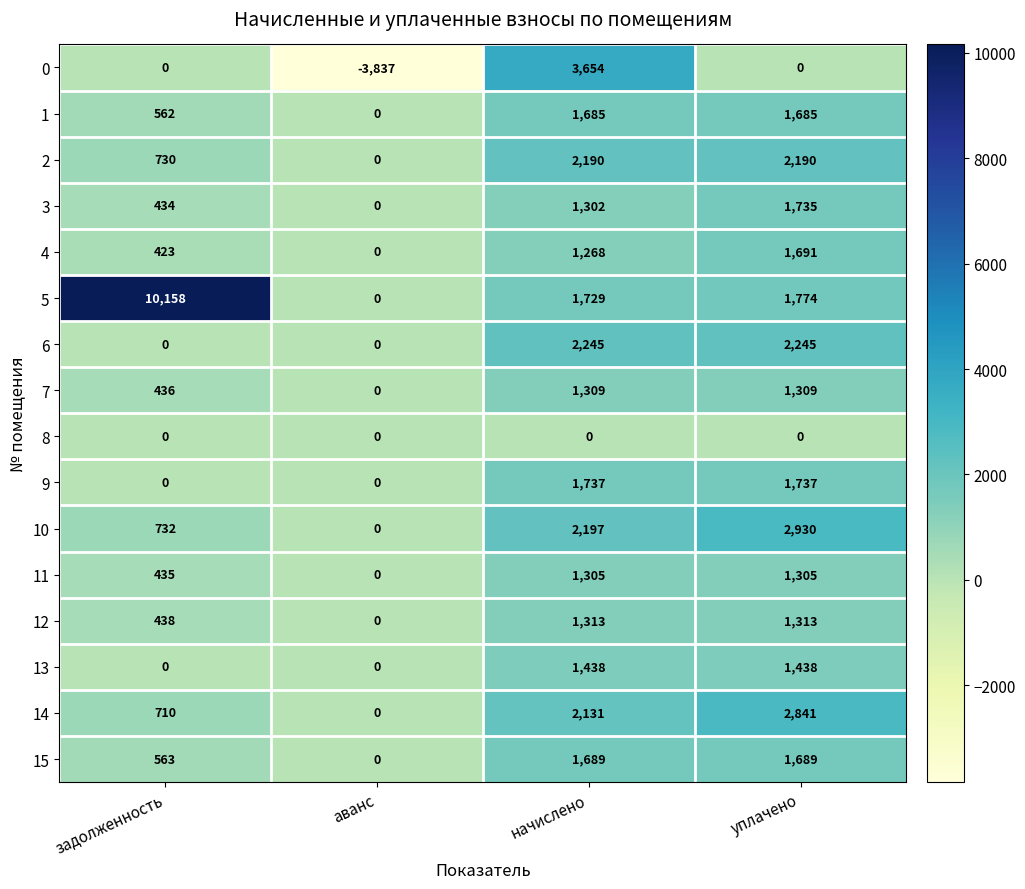

At which label does 3 reach its peak?

уплачено